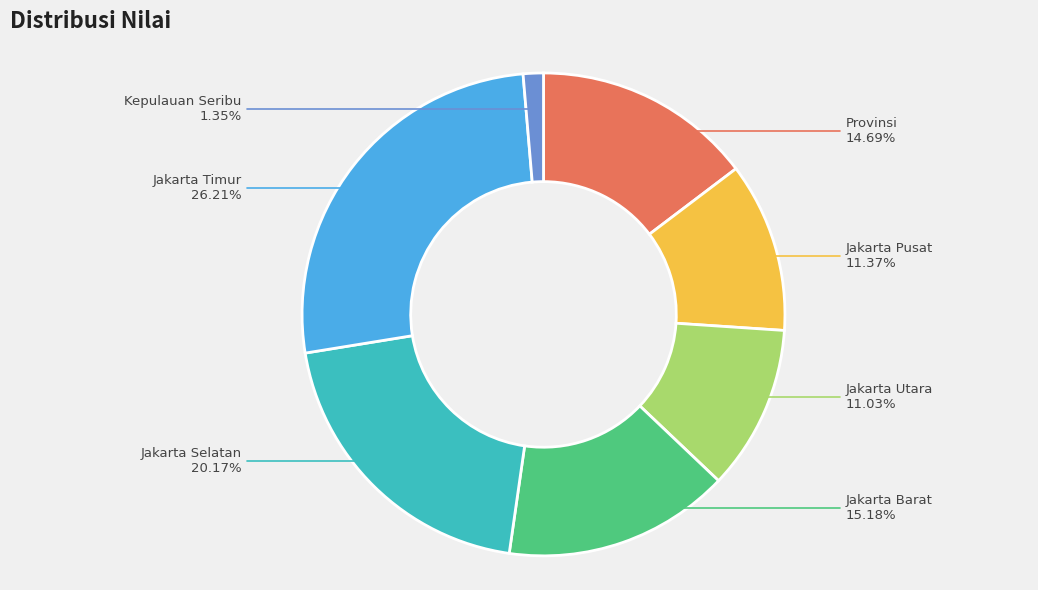

Is there a majority slice in this chart?

No